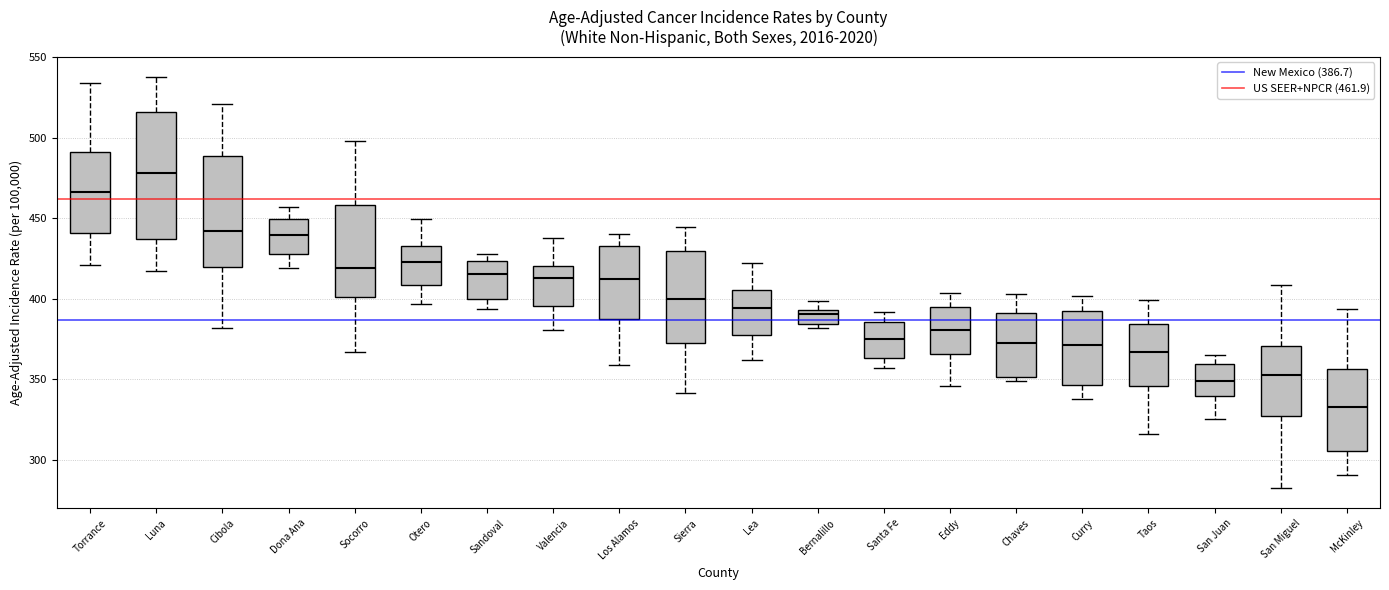

Where is the upper edge of the box for Chaves on the y-axis? The values are not printed on the chart, so give them approximately, as read against the axis.

390